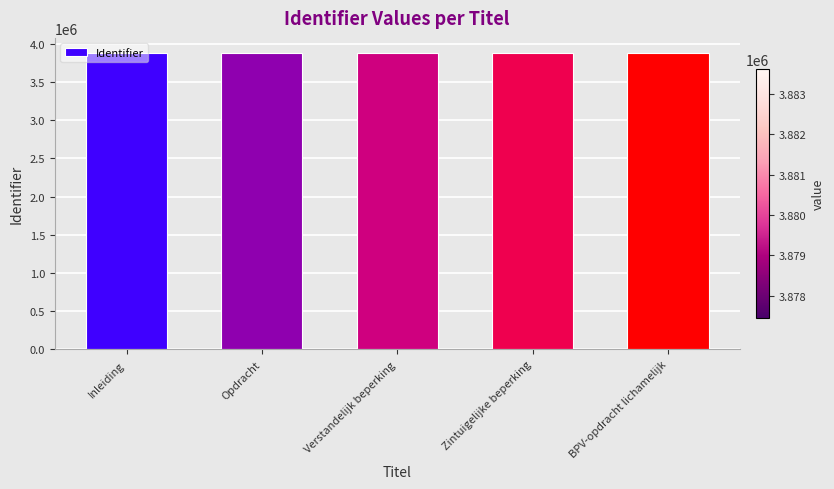

What is the value of the 4th bar from the left?

3883611